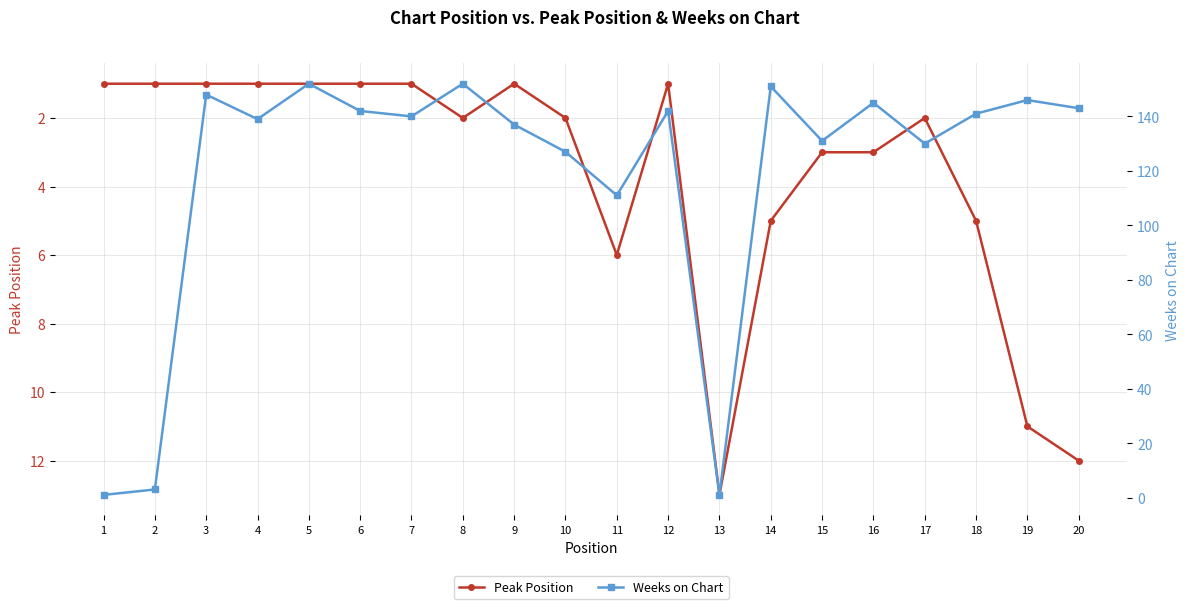

Reading left to right, list all the values displayed in this chart.

Peak Position: 1=1	2=1	3=1	4=1	5=1	6=1	7=1	8=2	9=1	10=2	11=6	12=1	13=13	14=5	15=3	16=3	17=2	18=5	19=11	20=12
Weeks on Chart: 1=1	2=3	3=148	4=139	5=152	6=142	7=140	8=152	9=137	10=127	11=111	12=142	13=1	14=151	15=131	16=145	17=130	18=141	19=146	20=143